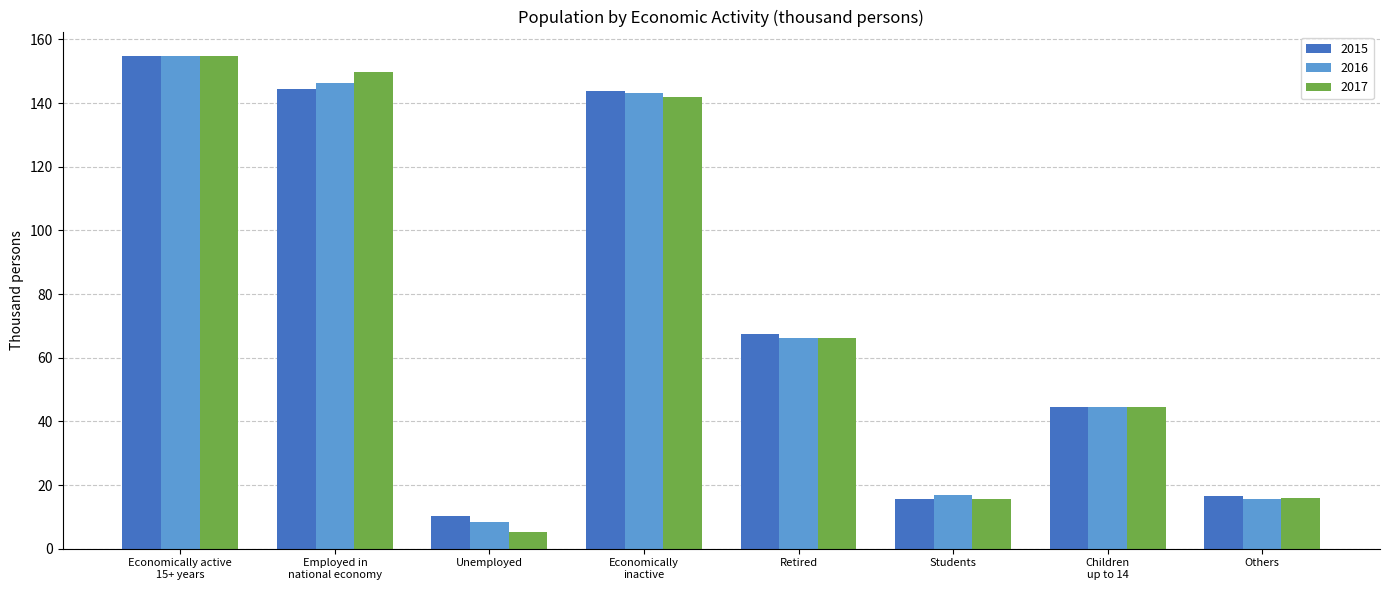

What is the difference between the 2015 values at Economically active
15+ years and Children
up to 14?

110.3